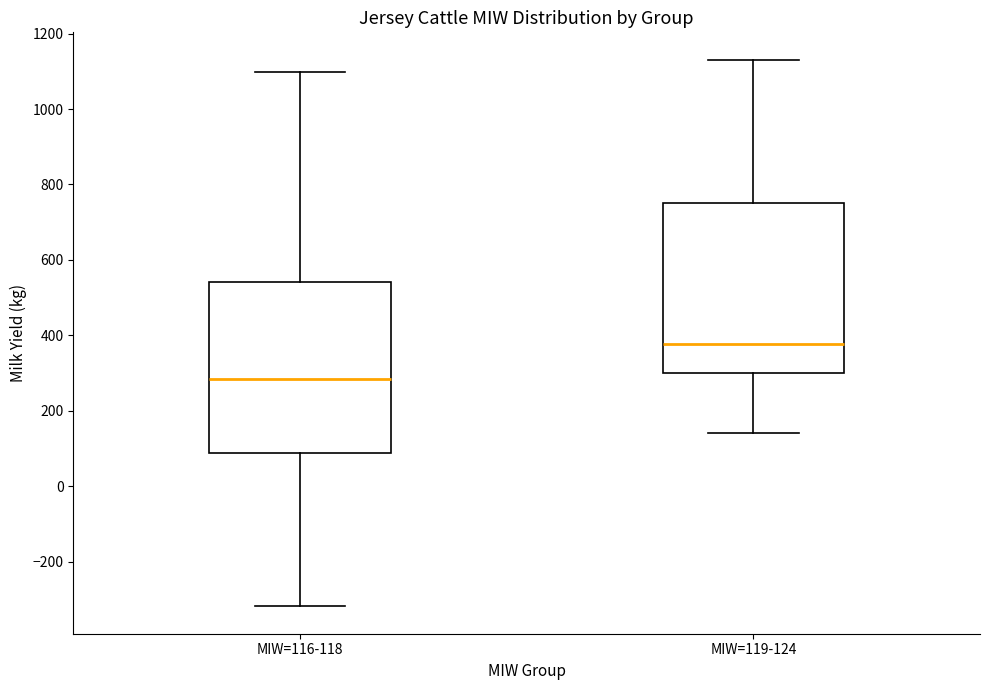

Reading left to right, read every box against the y-axis: the position of its median line, the range the box covers, and the ends of its whiskers. The values are not printed on the chart, so give them approximately, as read against the axis.

MIW=116-118: median 280, box 80 to 540, whiskers -320 to 1100
MIW=119-124: median 380, box 300 to 760, whiskers 140 to 1140